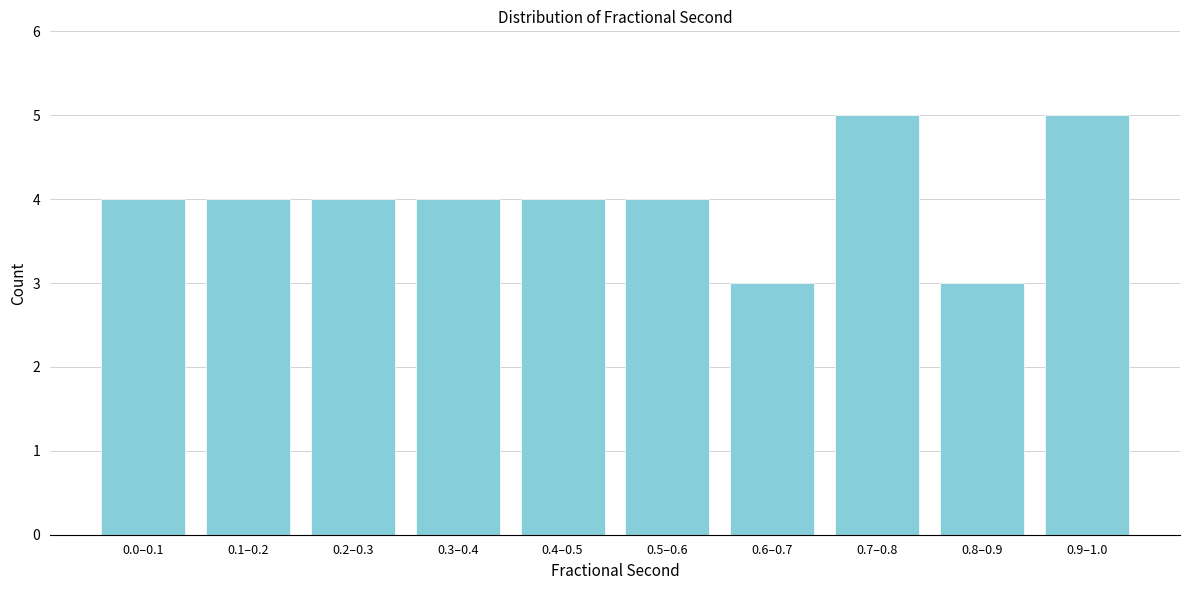

Reading left to right, what are all the values shown in this chart?

4	4	4	4	4	4	3	5	3	5